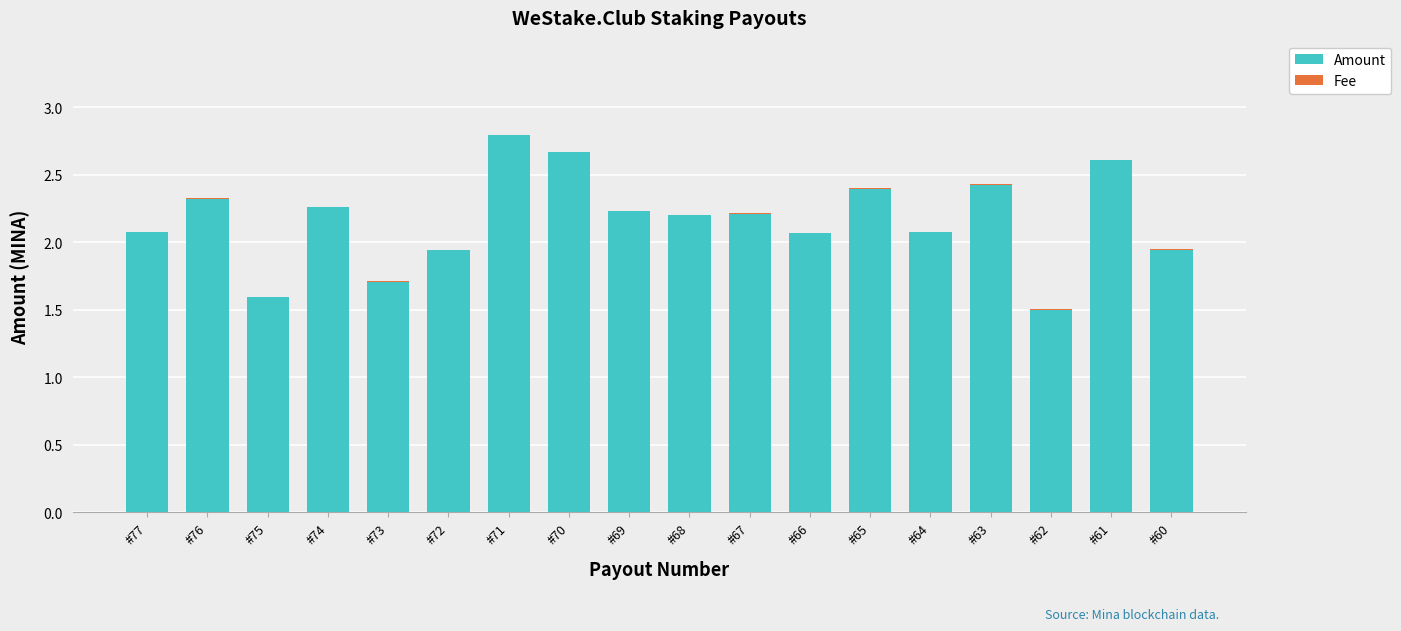

The Amount series shows 3.7 at #68. True or false?

False